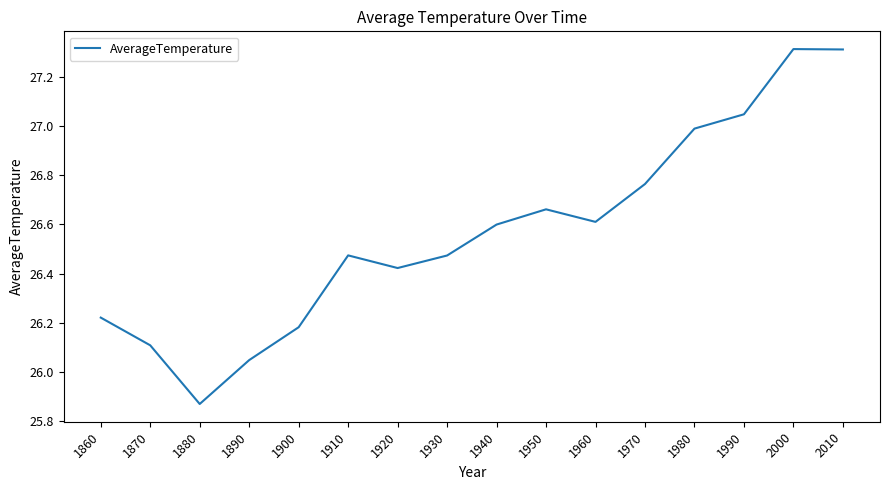

What is the sum of all values?

425.1